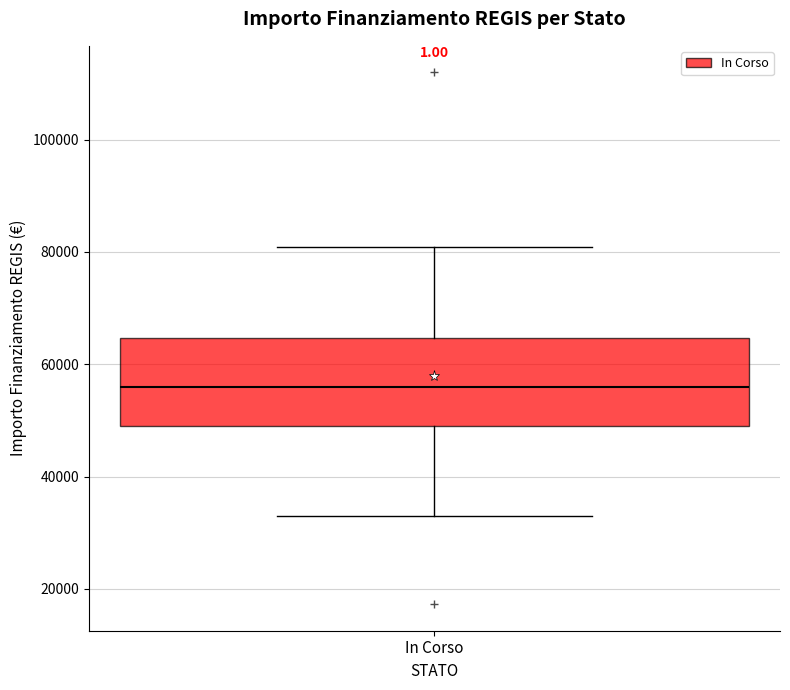

Transcribe this box plot: give where the median line is, the range the box spans, and where the two whiskers end, as read against the y-axis. The values are not printed on the chart, so give them approximately, as read against the axis.

median 56000, box 50000 to 64000, whiskers 32000 to 80000